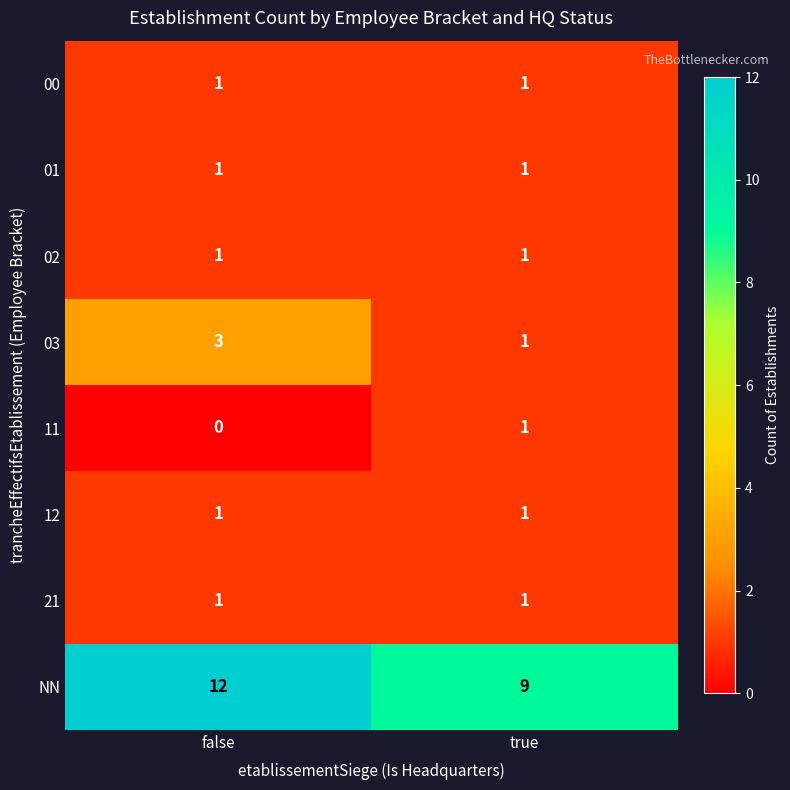

Which category has the lowest value across all series?

false